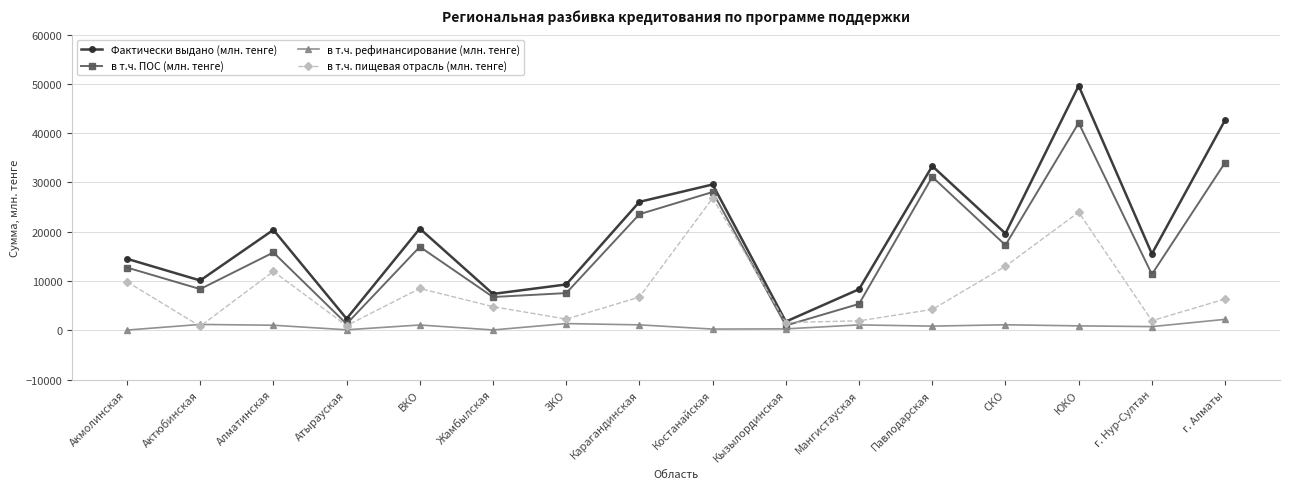

List the series in order of their peak value, highest first.

Фактически выдано (млн. тенге), в т.ч. ПОС (млн. тенге), в т.ч. пищевая отрасль (млн. тенге), в т.ч. рефинансирование (млн. тенге)